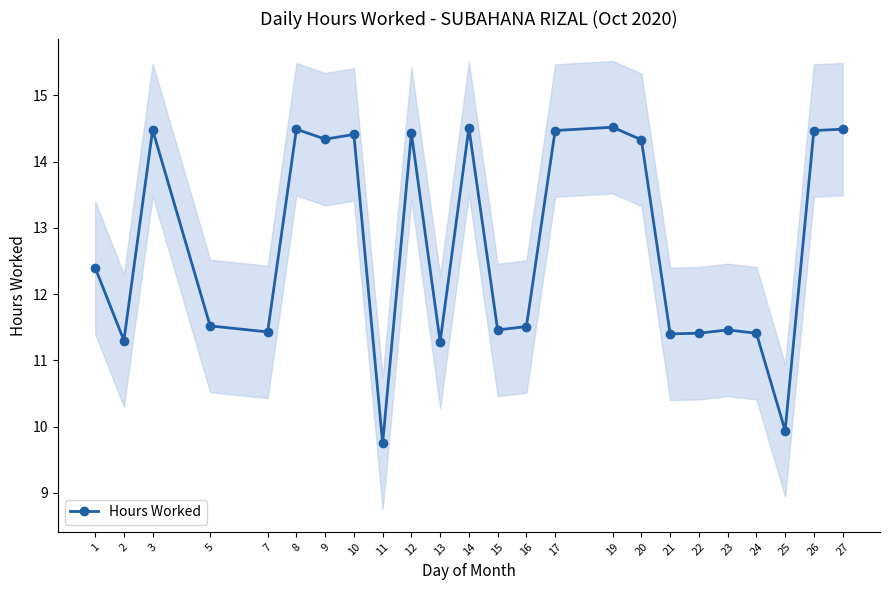

List the labels in order of value, largest first.

19, 14, 8, 27, 3, 17, 26, 12, 10, 9, 20, 1, 5, 16, 15, 23, 7, 22, 24, 21, 2, 13, 25, 11